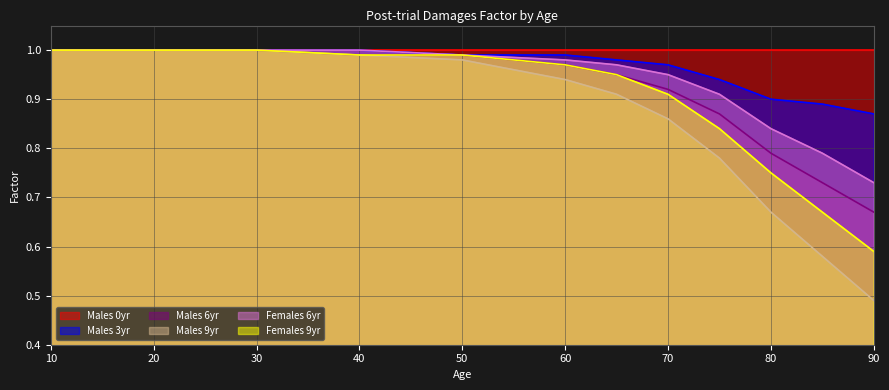

Count the number of categories in the chart.

12